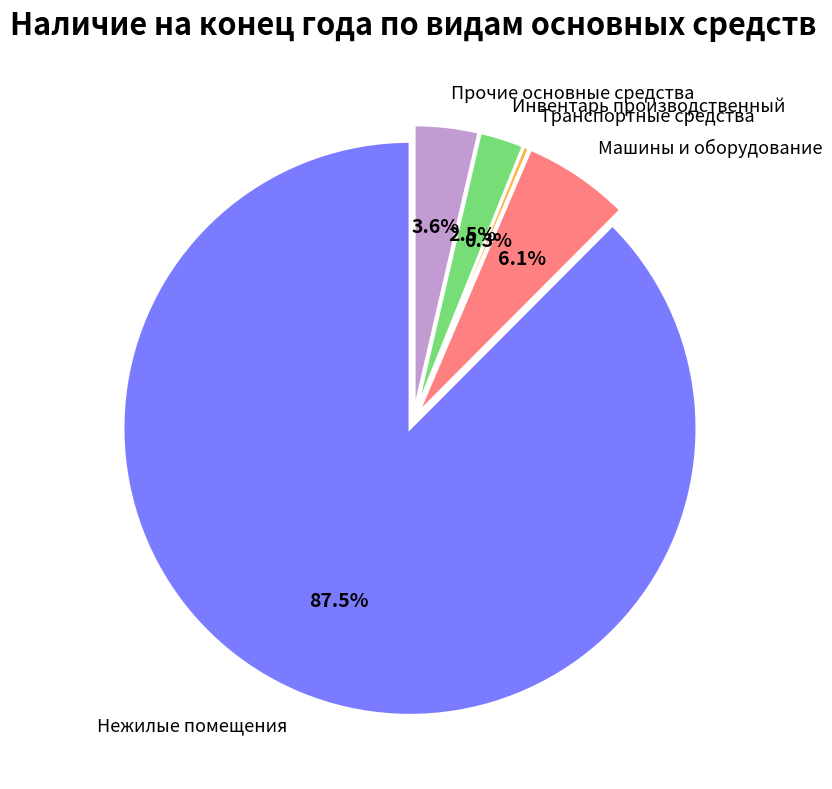

To the nearest percent, what is the combined percentage of Инвентарь производственный and Прочие основные средства?

6%